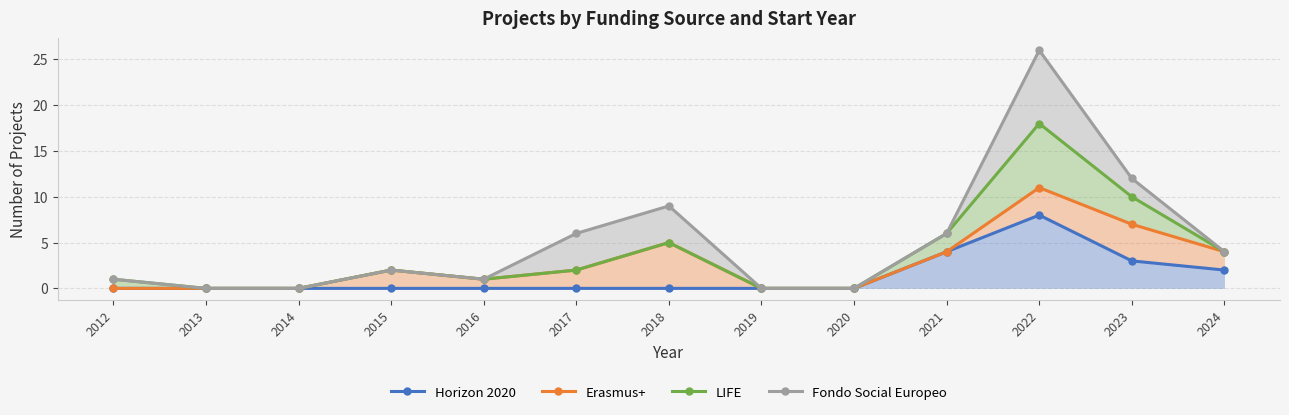

At how many categories does at least one series exceed 18?

1